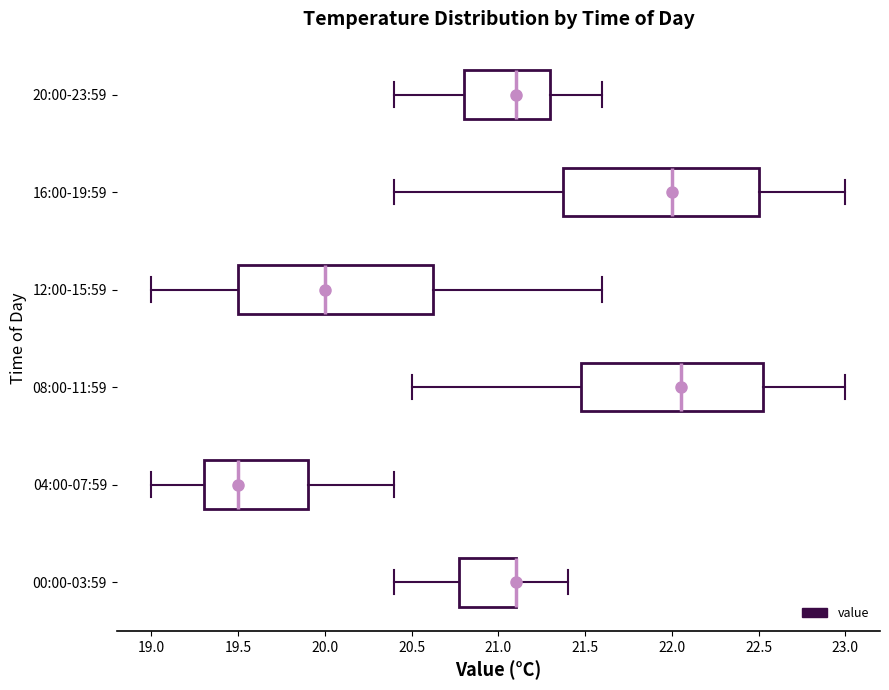

Where is the right edge of the box for 00:00-03:59 on the x-axis? The values are not printed on the chart, so give them approximately, as read against the axis.

21.10